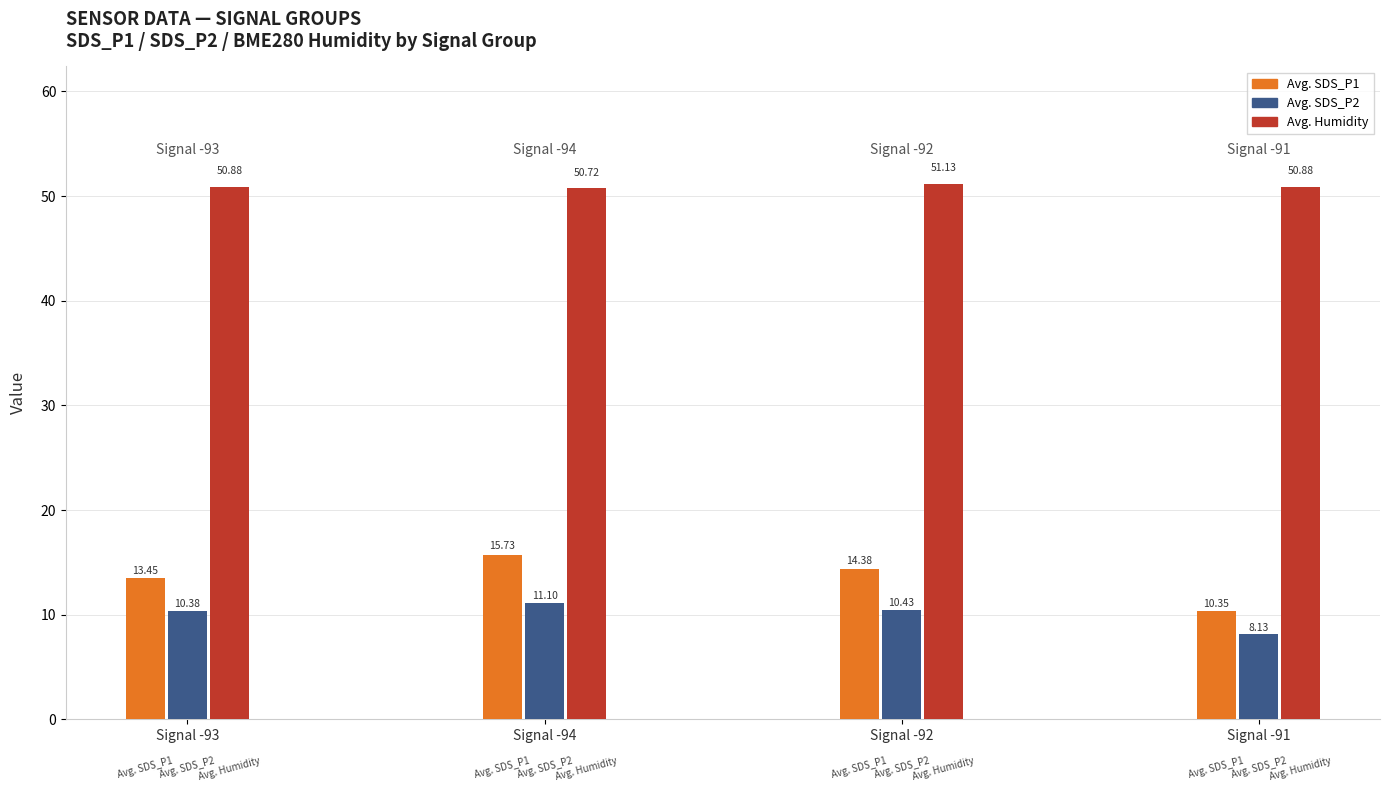

Is it true that SDS_P1 equals 8.5 at 11?

False